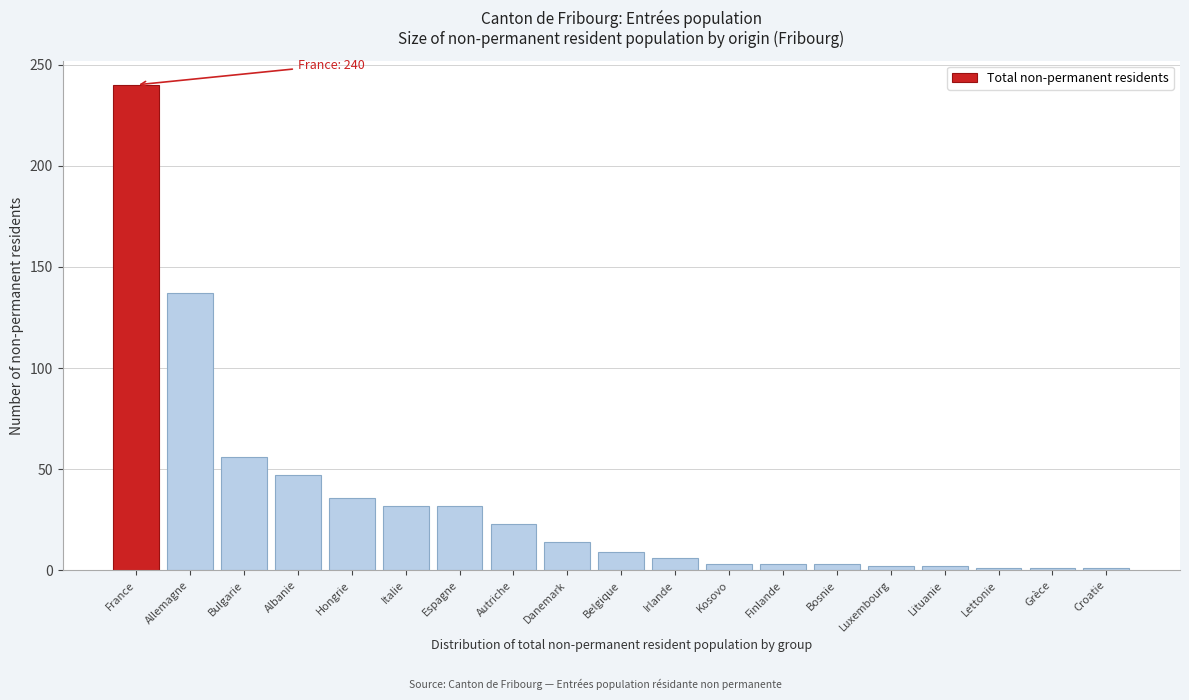

What value does the data have at Italie?

32